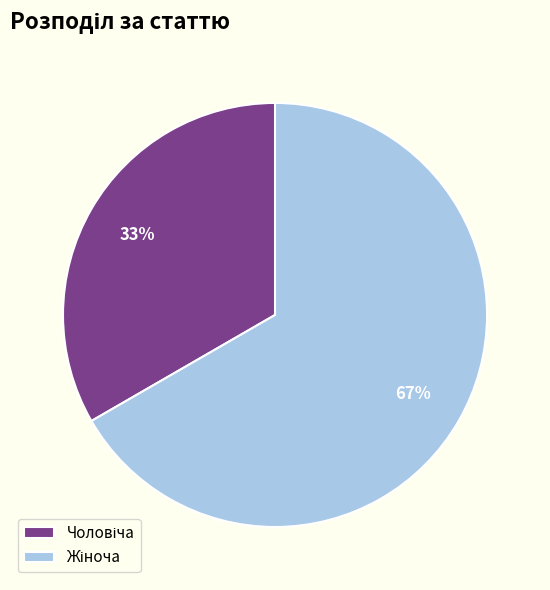

To the nearest percent, what is the average slice percentage?

50%